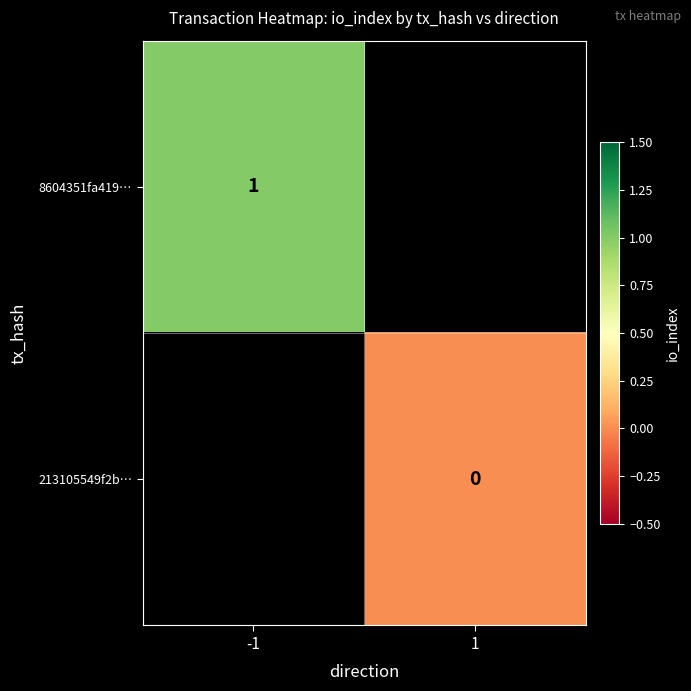

True or false: 8604351fa419… has a value of 1 at -1.

True